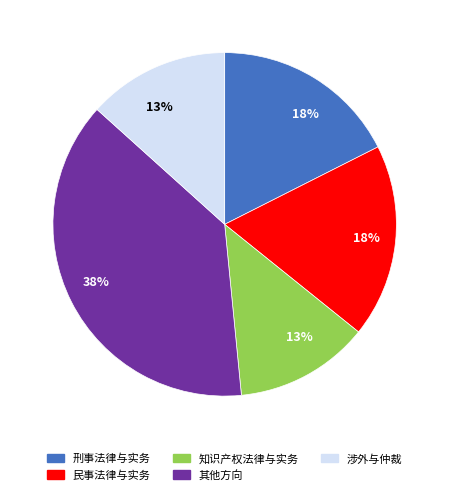

Is there a majority slice in this chart?

No